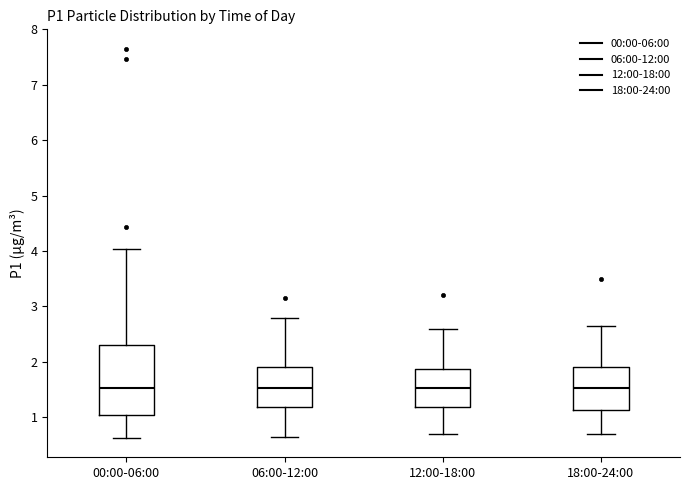

Comparing the boxes themselves (not the whiskers), which one is the tallest?

00:00-06:00